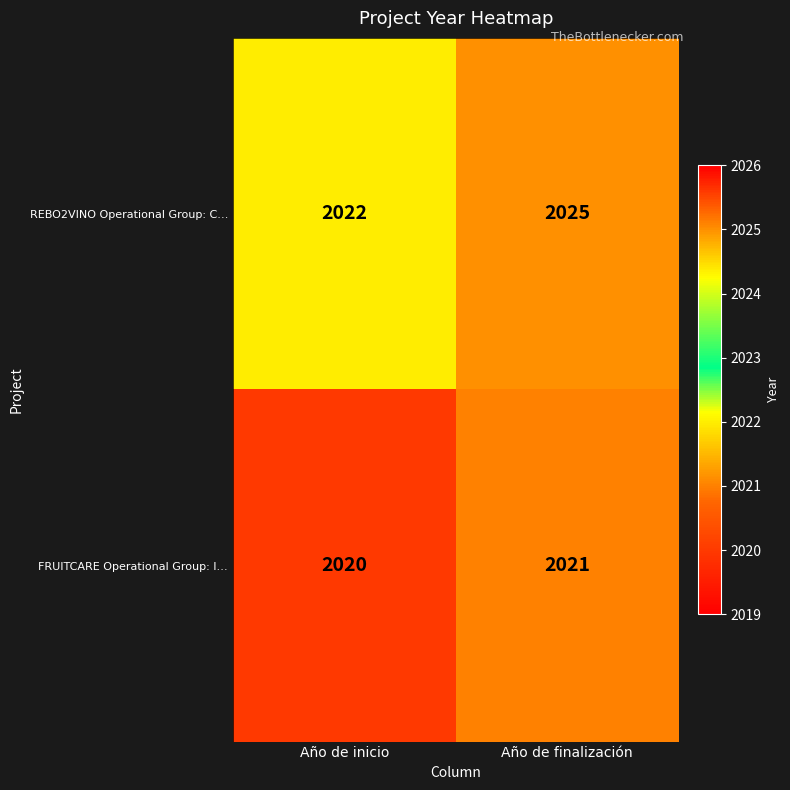

The value of FRUITCARE Operational Group: I… at Año de inicio is 780. True or false?

False